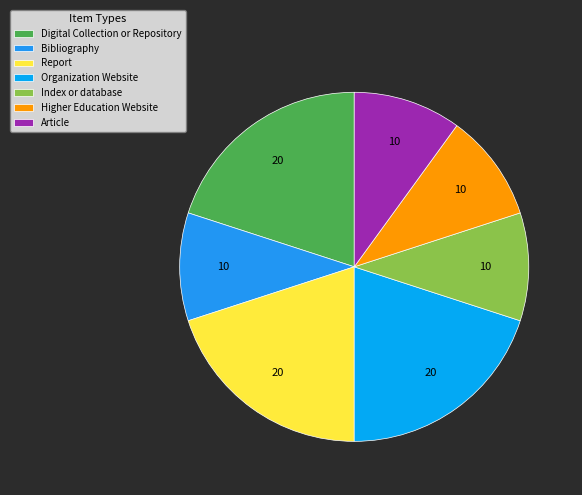

To the nearest percent, what portion does Article represent?

10%